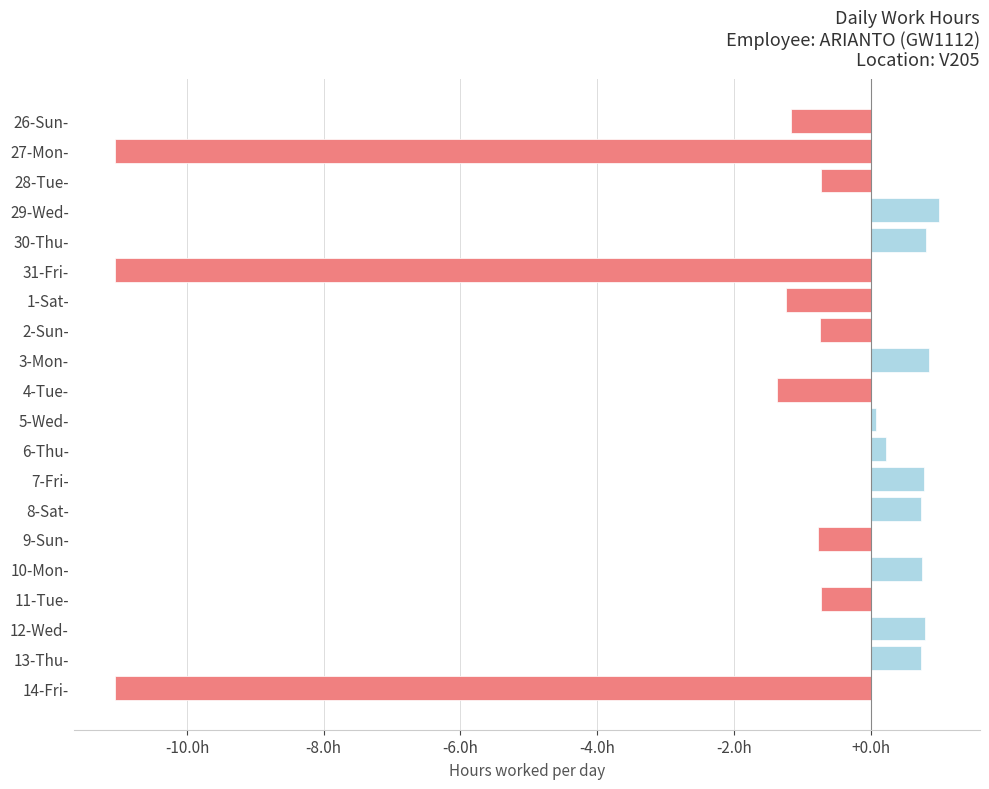

Does the chart contain any negative values?

Yes